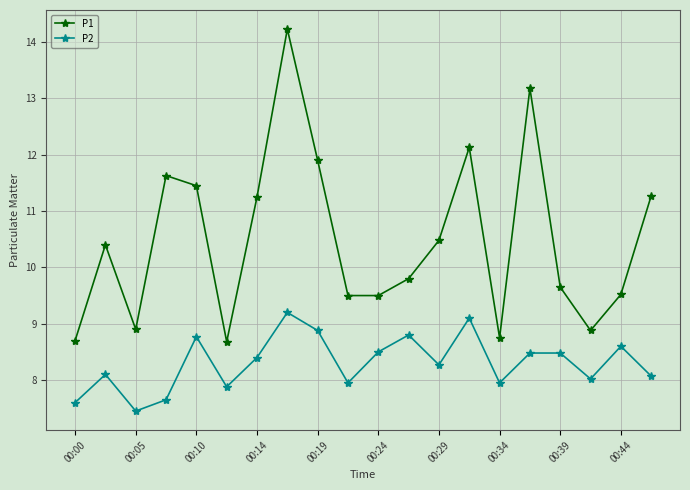

Which series has the largest total across all categories?

P1